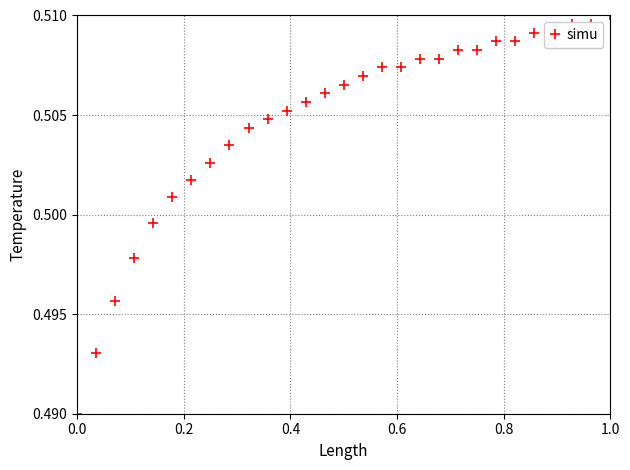

What is the sum of all values?

14.6